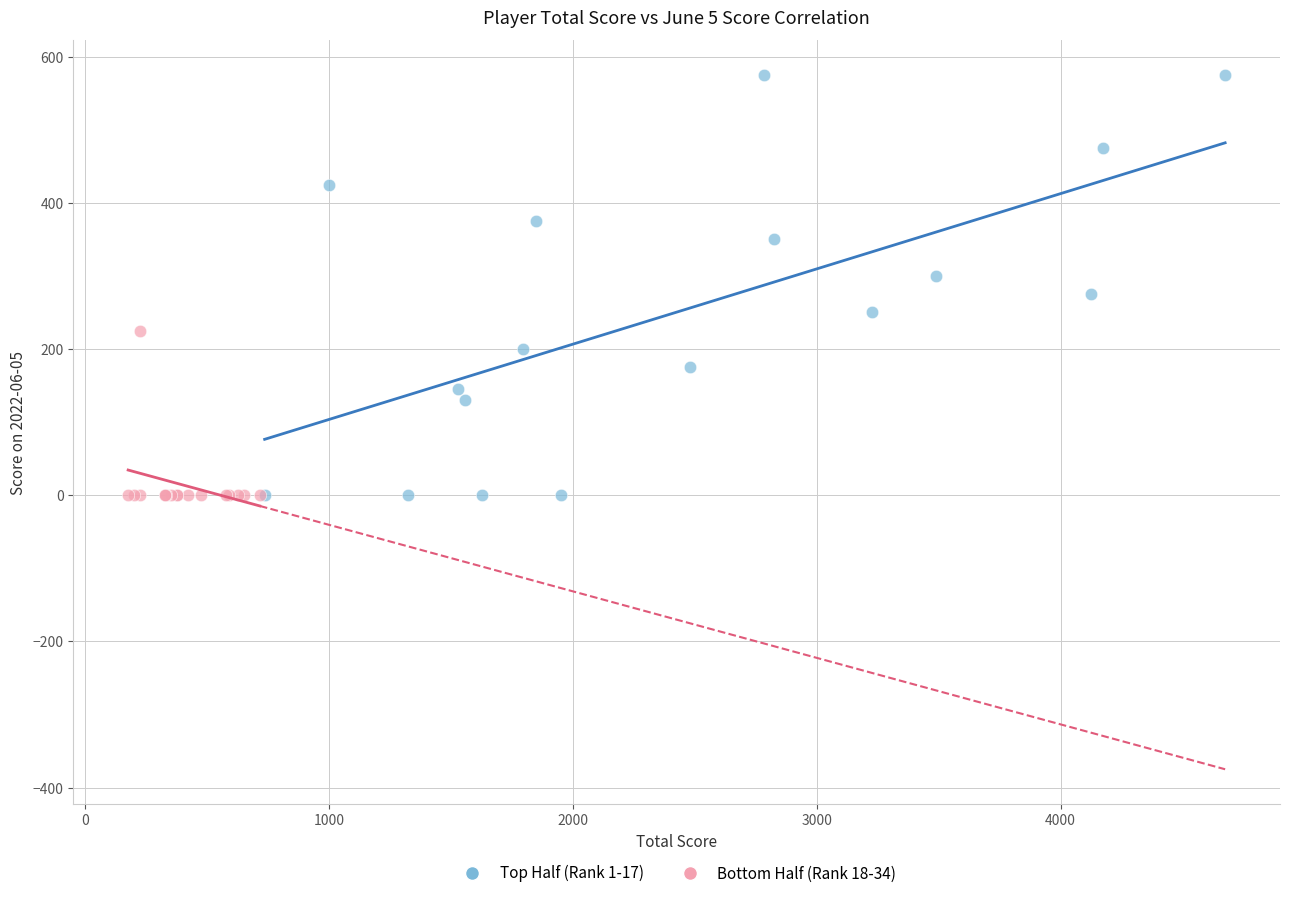

Which series reaches the maximum Y coordinate?

Top Half (Rank 1-17)